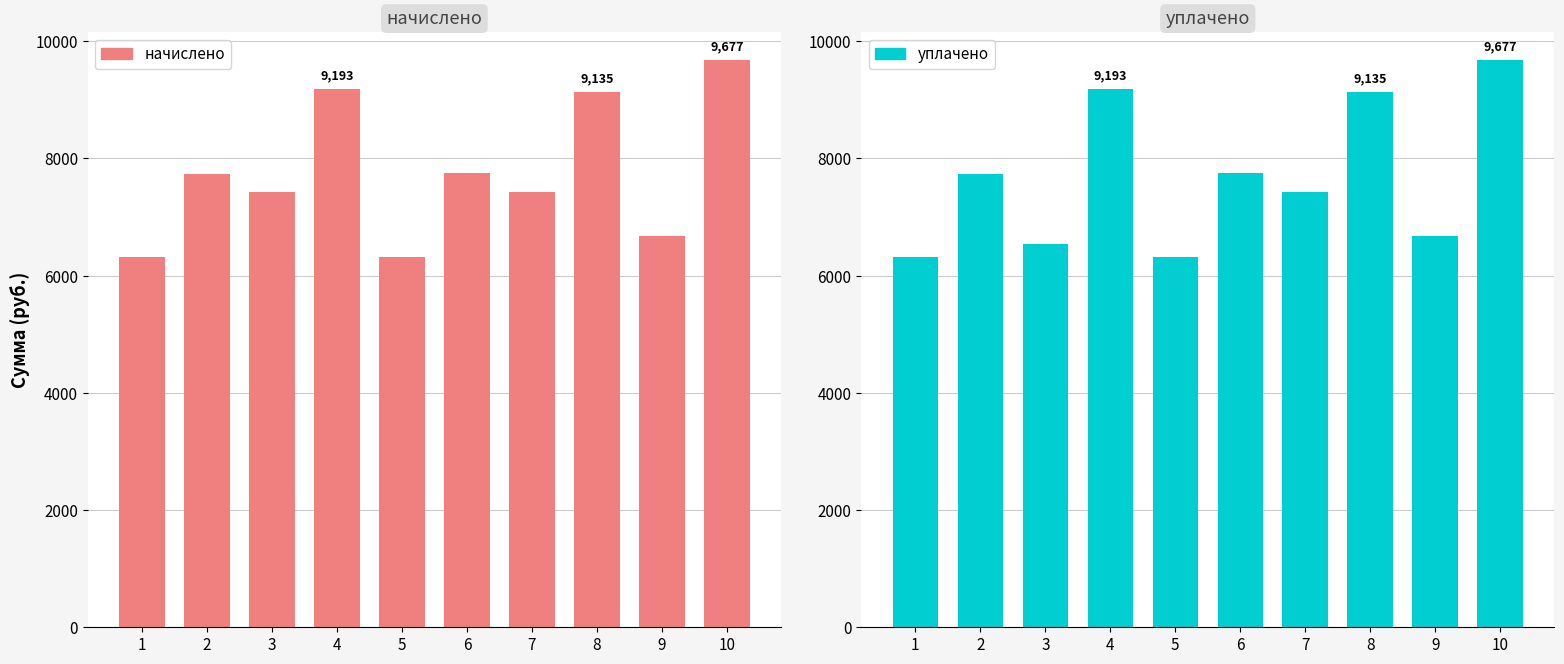

True or false: уплачено has a value of 15456.6 at 8.

False